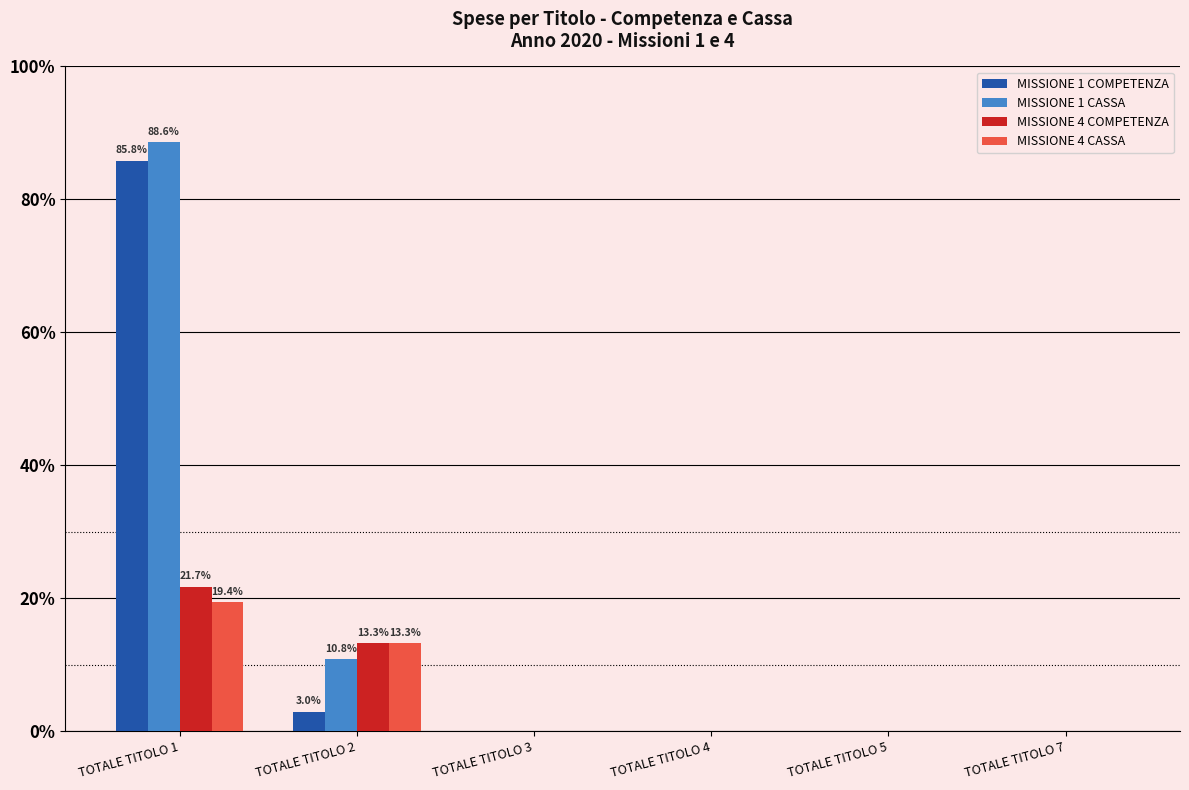

Which series has the largest range (max minus min)?

MISSIONE 1 CASSA